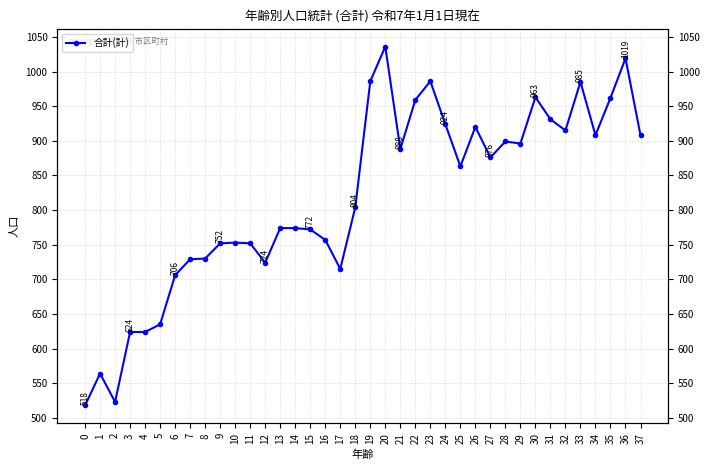

List the labels in order of value, smallest first.

0, 2, 1, 3, 4, 5, 6, 17, 12, 7, 8, 9, 11, 10, 16, 15, 13, 14, 18, 25, 27, 21, 29, 28, 34, 37, 32, 26, 24, 31, 22, 35, 30, 33, 19, 23, 36, 20